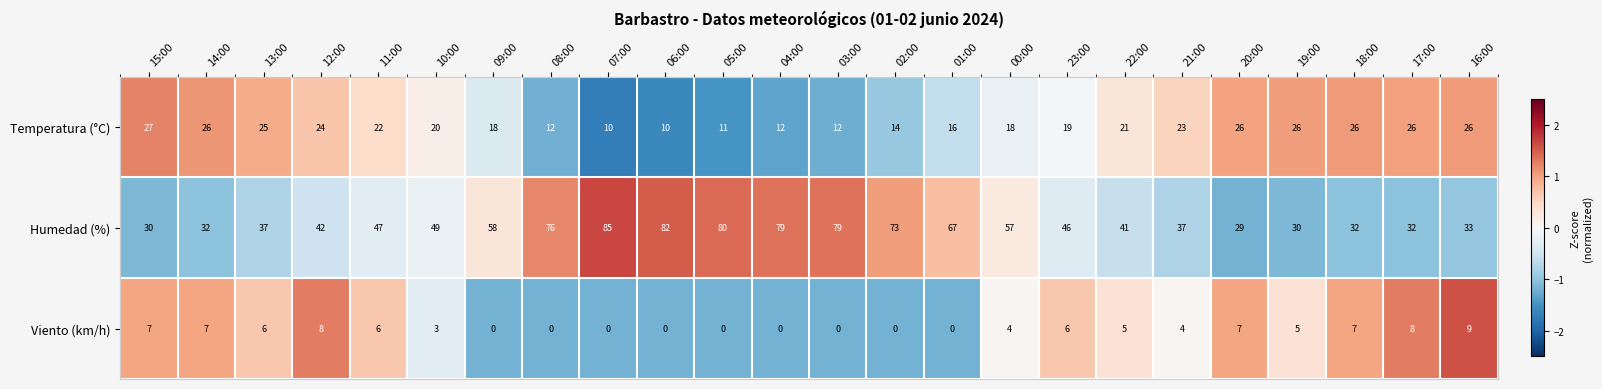

At which category is the sum across all series the highest?

07:00